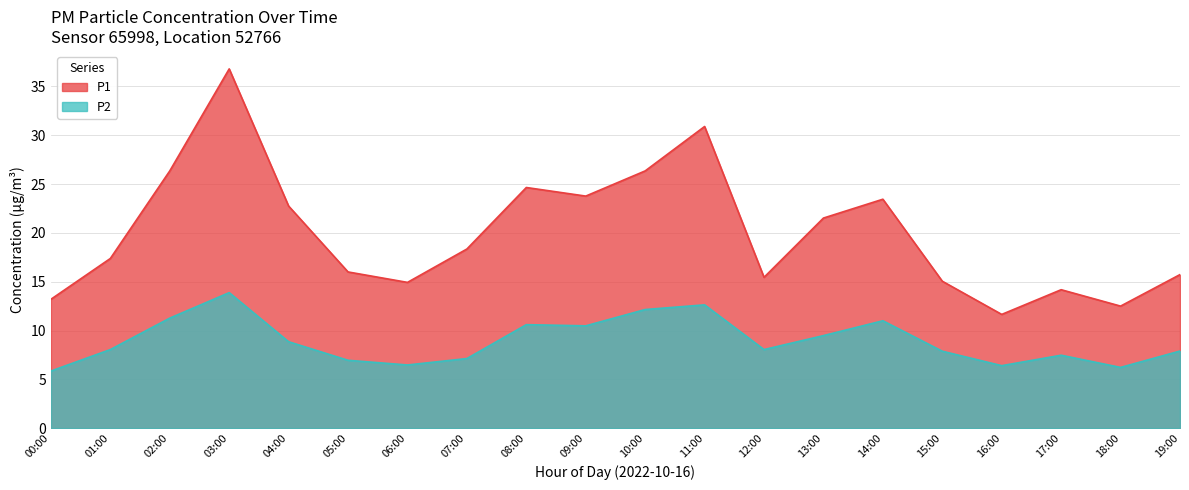

Where is P2 nearest to the value 9?

04:00